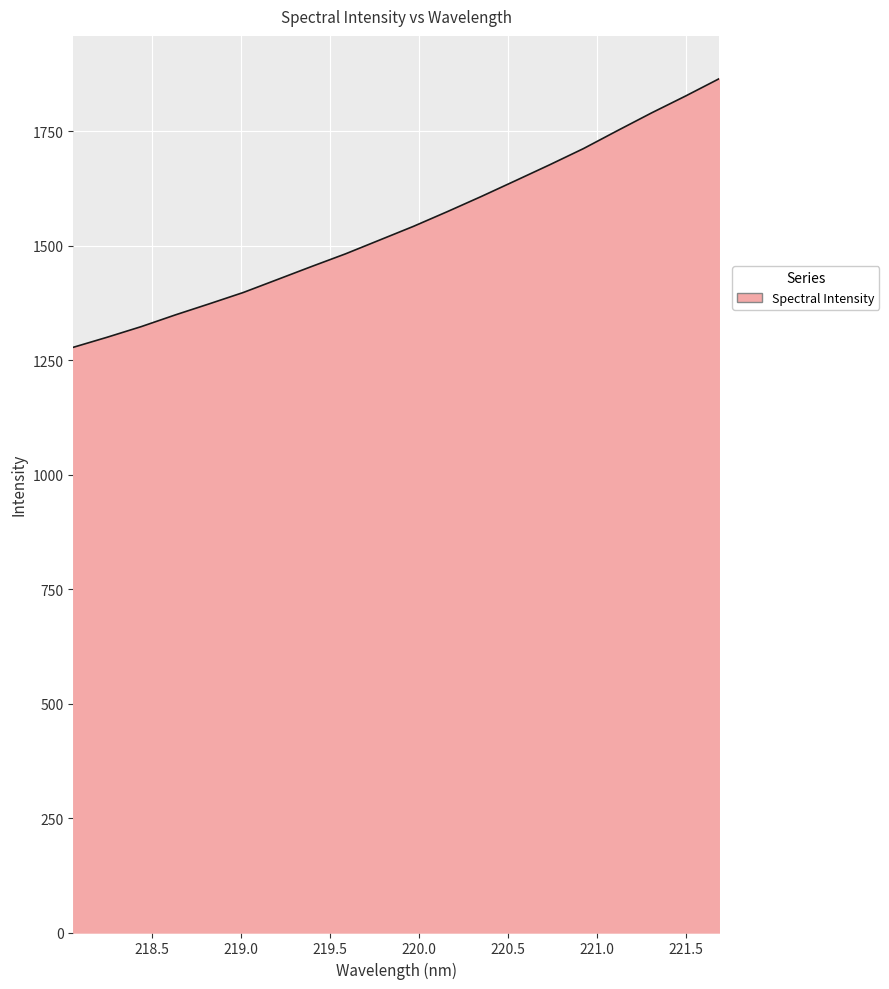

What is the greatest value displayed?

1865.3